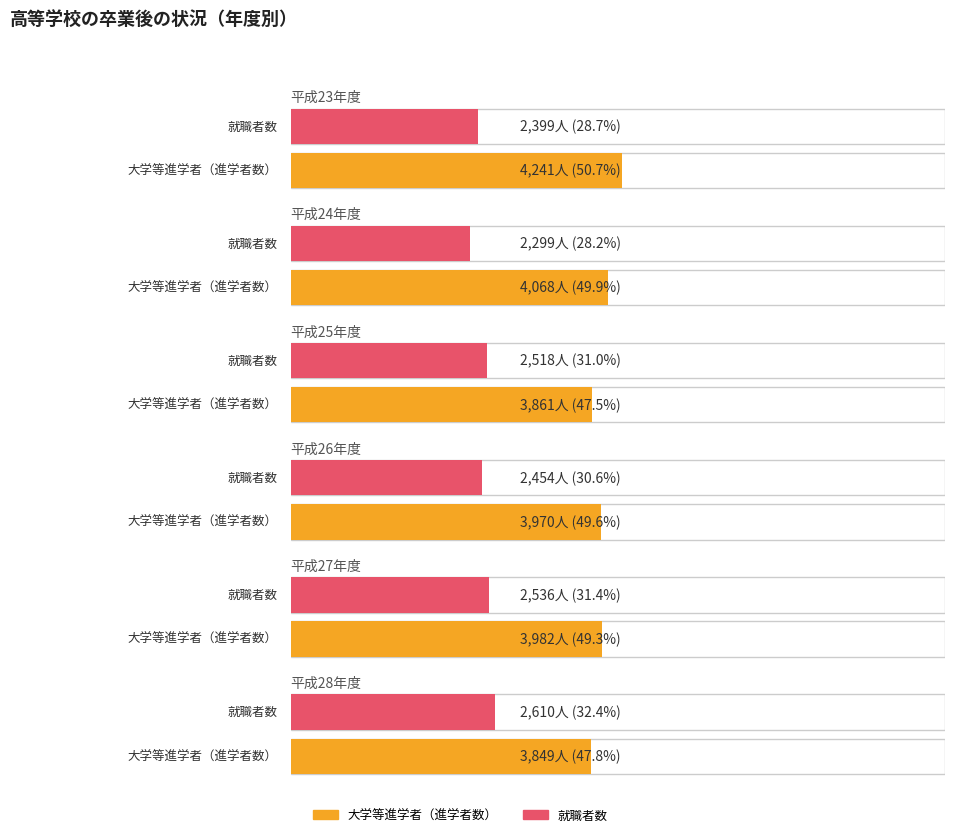

Where does the 総数 series first go above 8130?

平成23年度